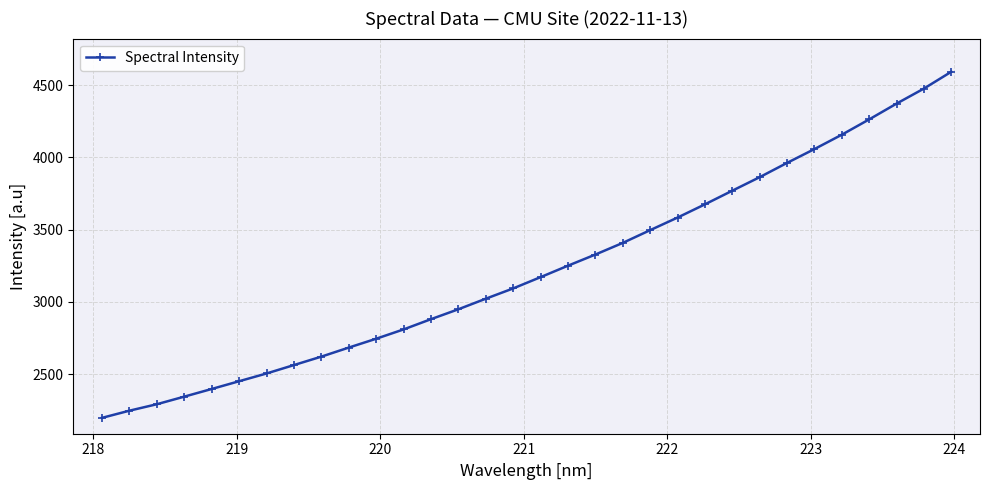

What is the difference between the second highest and minimum values?

2280.5